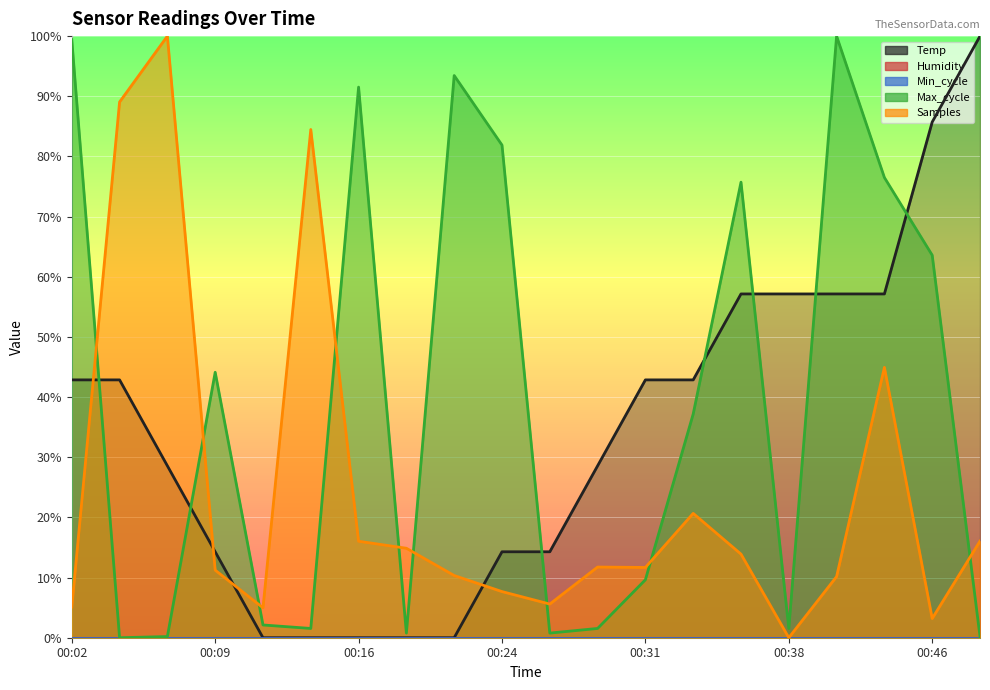

True or false: Temp has more than 2 points higher than both neighbors.

False